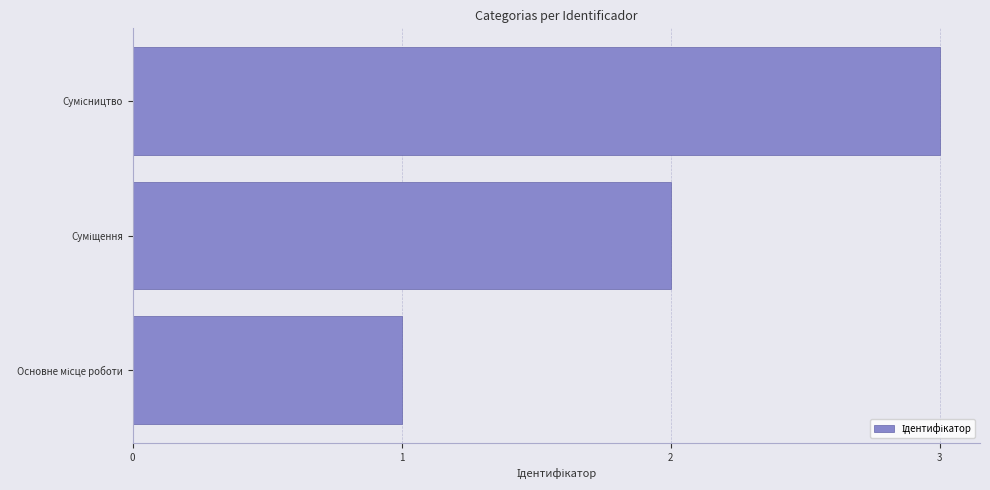

What is the maximum value shown in the chart?

3